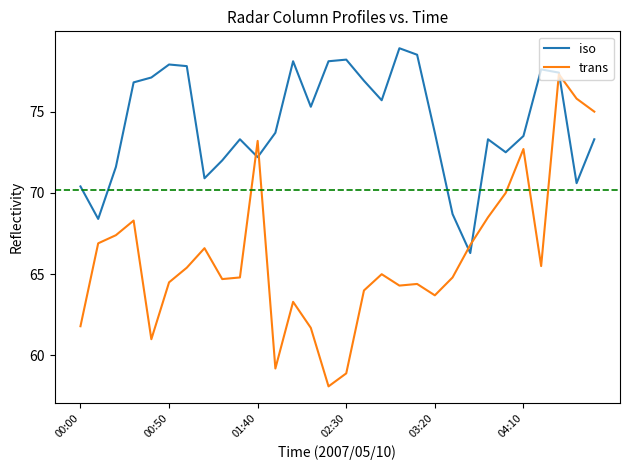

List the series in order of their overall mean, lowest first.

trans, iso